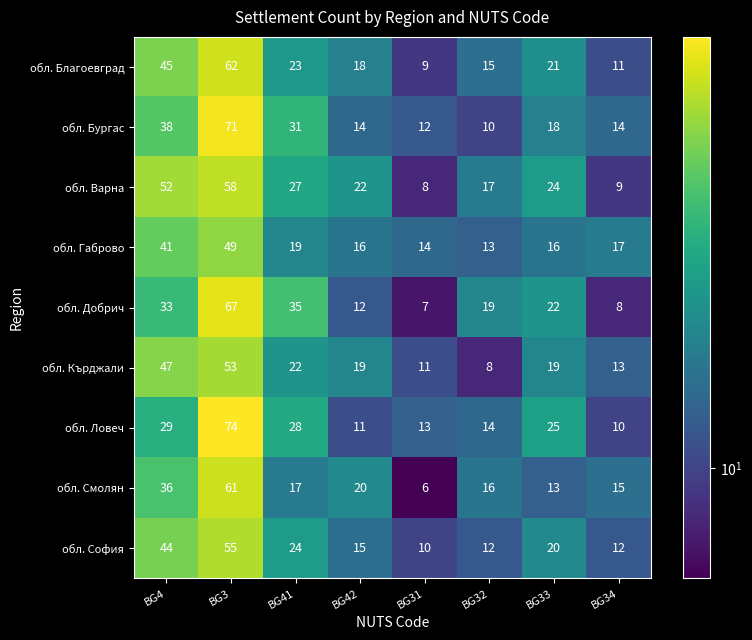

List the series in order of their peak value, lowest first.

обл. Габрово, обл. Кърджали, обл. София, обл. Варна, обл. Смолян, обл. Благоевград, обл. Добрич, обл. Бургас, обл. Ловеч